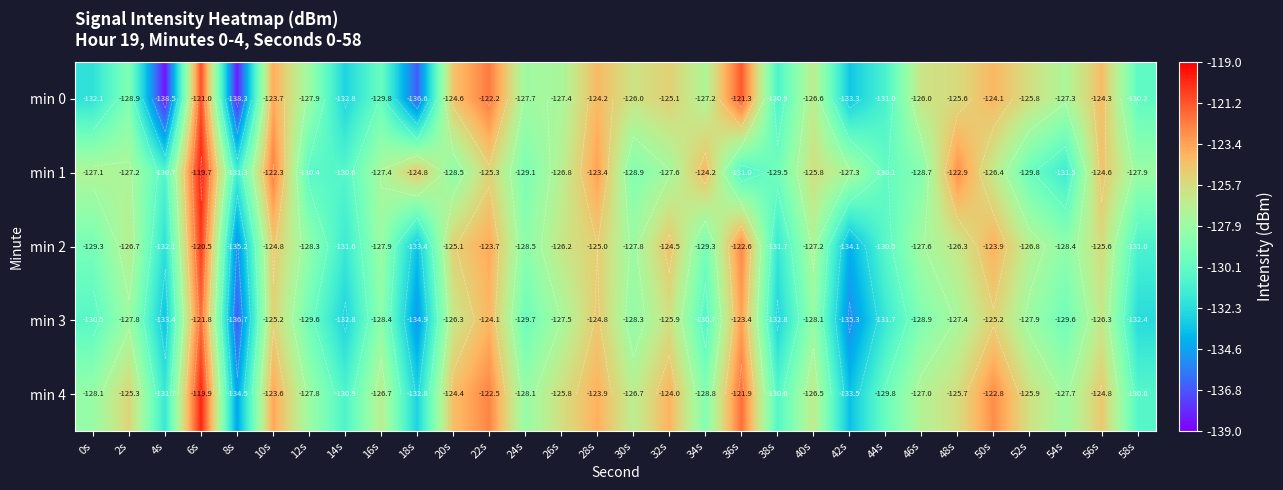

List the series in order of their peak value, lowest first.

min 3, min 0, min 2, min 4, min 1